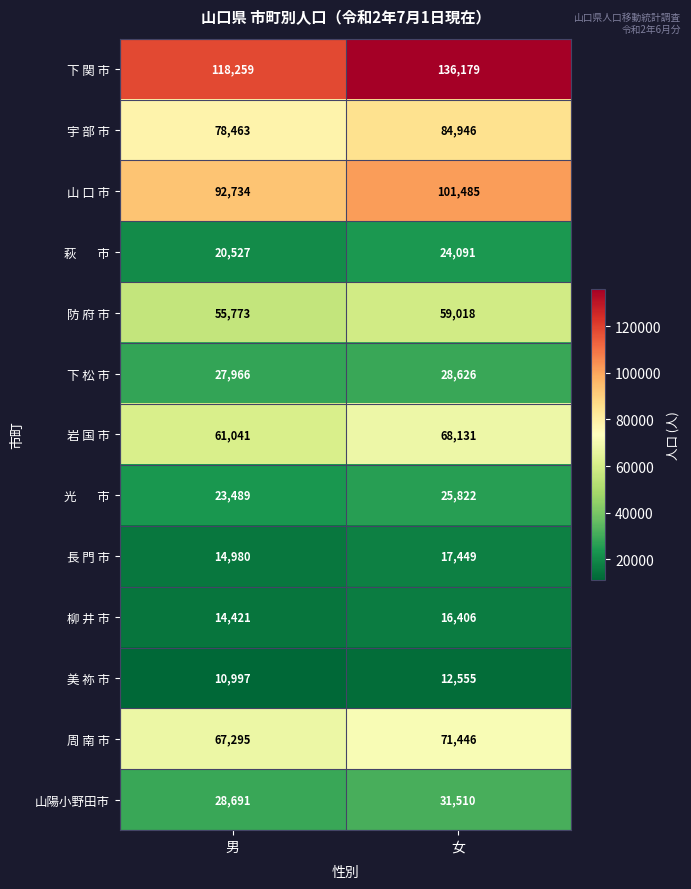

Which series changed the most between 男 and 女?

下 関 市